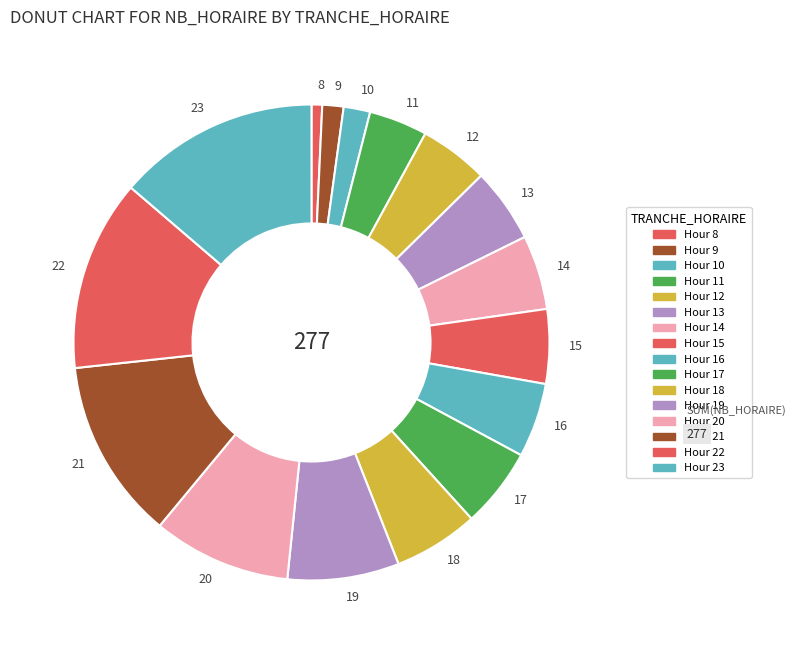

Does any single category account for the majority?

No